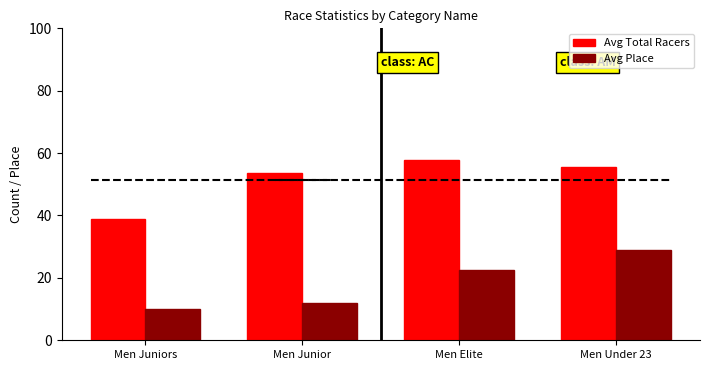

Which series has the largest total across all categories?

Avg Total Racers